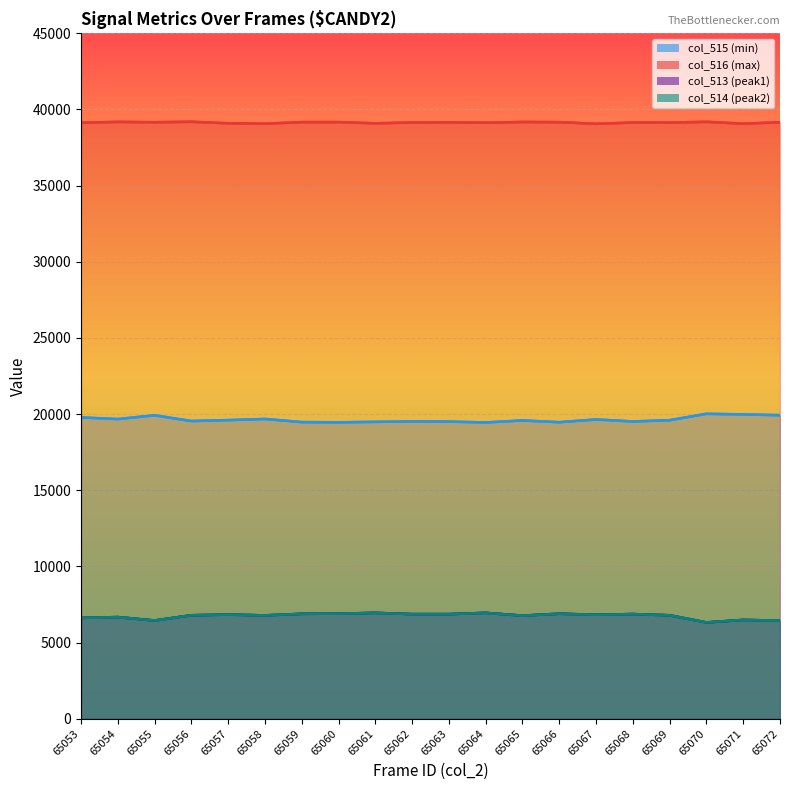

Where is col_513 (peak1) nearest to the value 6638?

65053